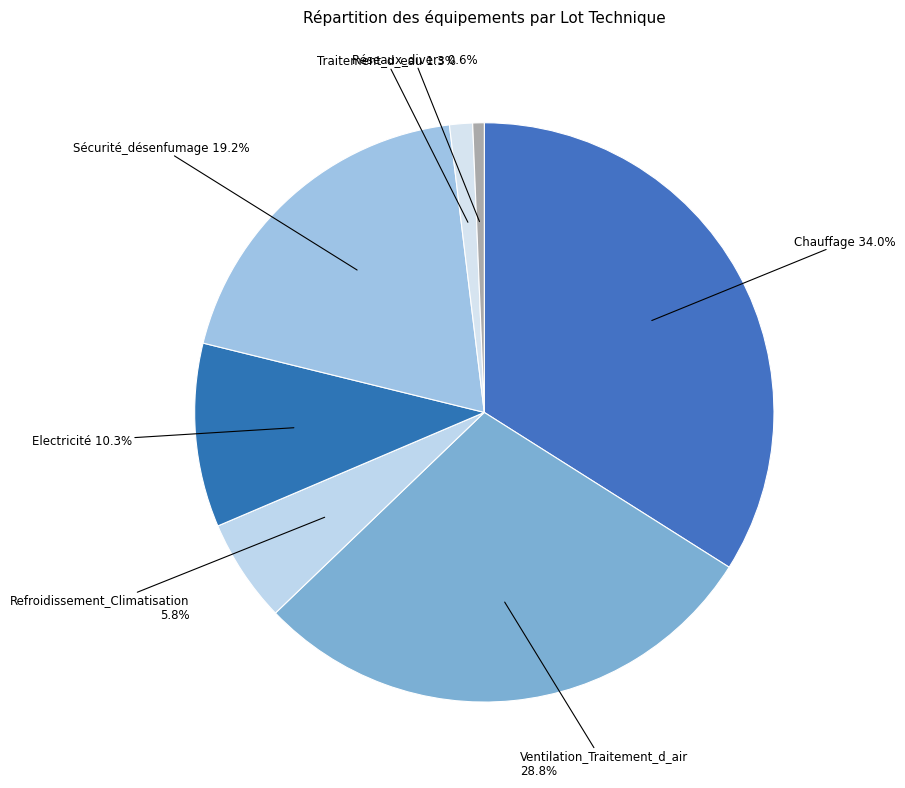

To the nearest percent, what is the average slice percentage?

14%